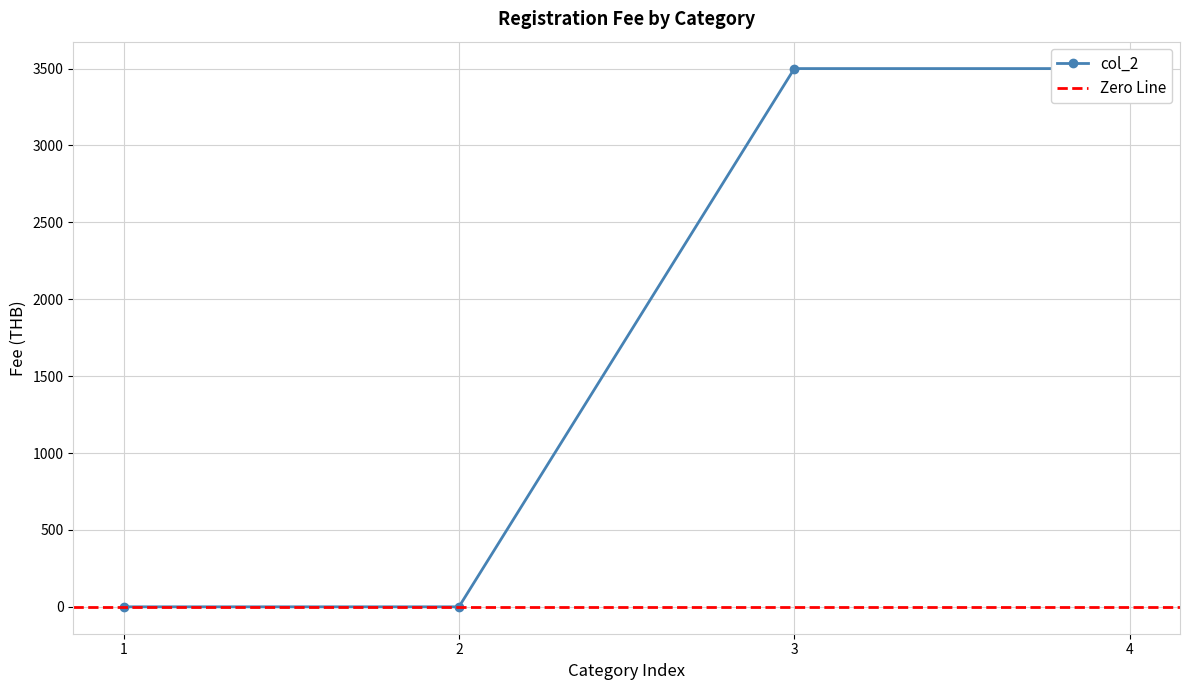

Reading left to right, transcribe all the data shown in this chart.

0	0	3500	3500